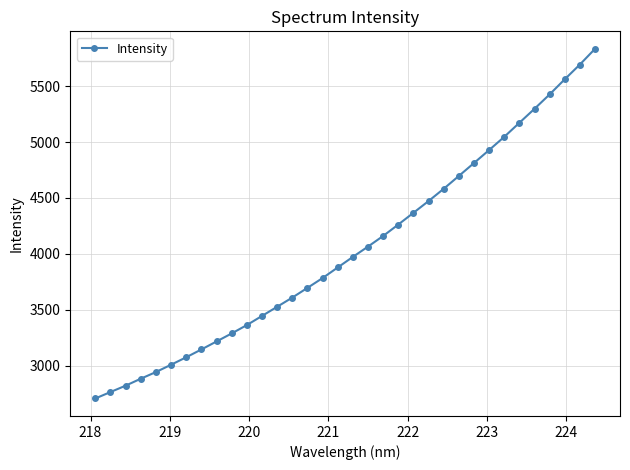

What is the value of the 34th point from the left?

5832.6